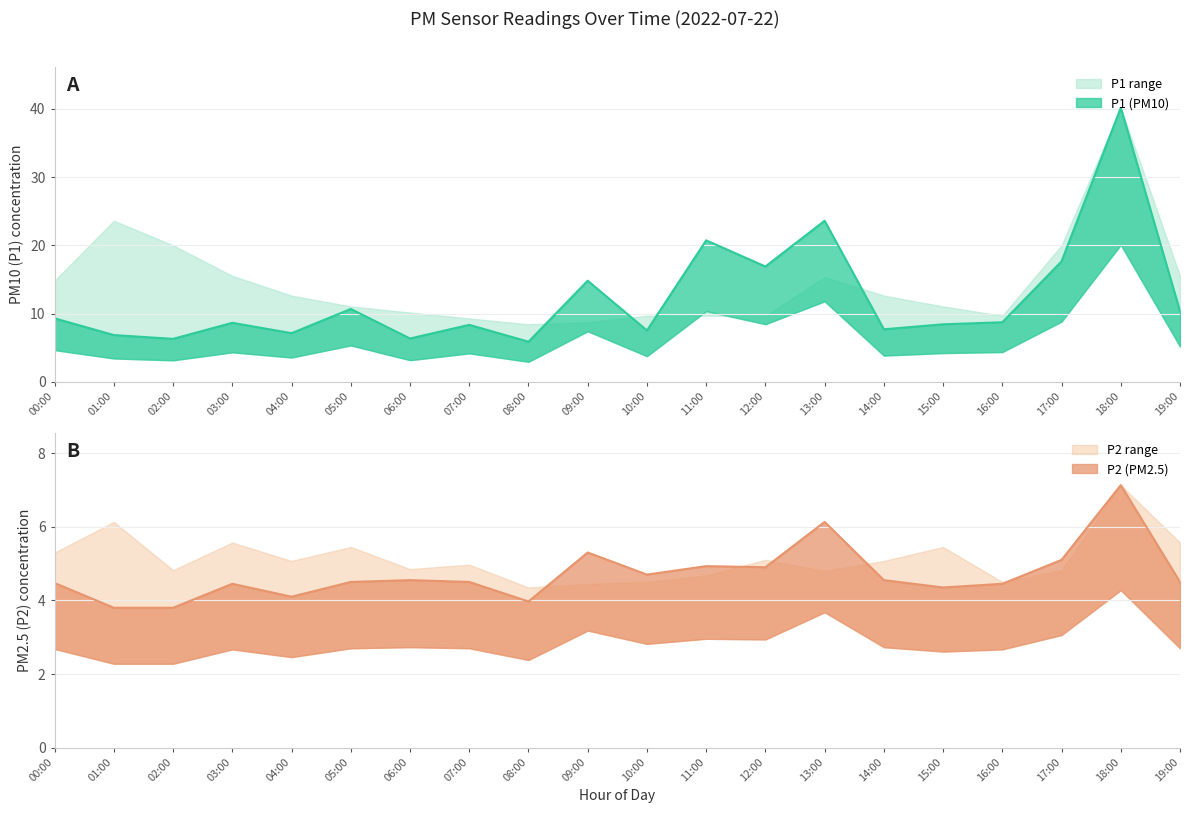

What is the label of the 18th point from the left?

17:00